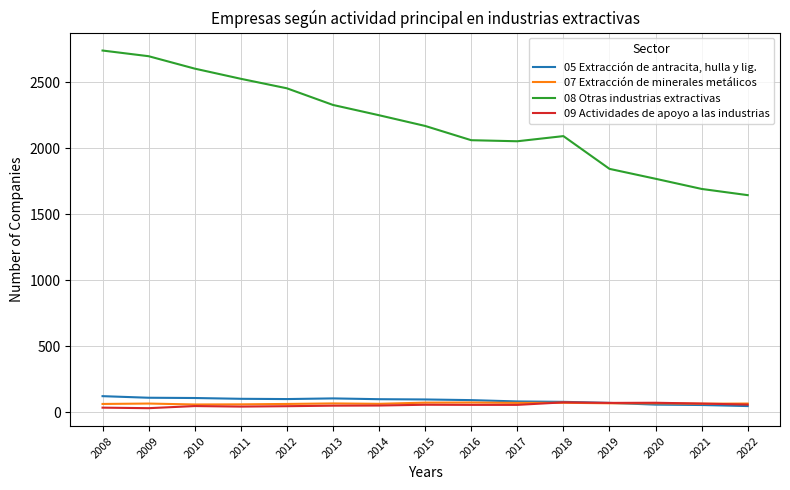

How many values in the 09 Actividades de apoyo a las industrias series are below 56?

7